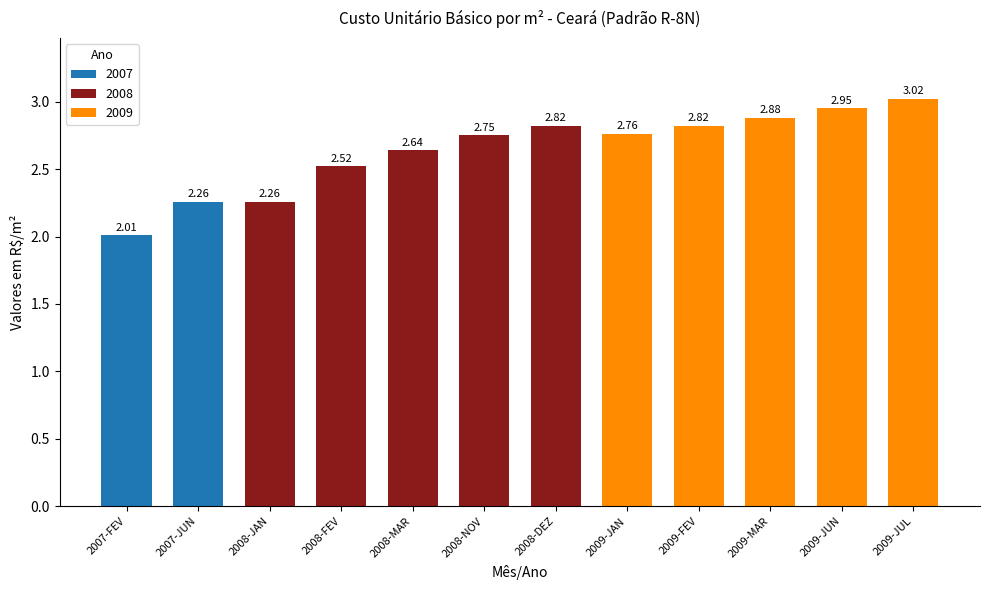

What is the ratio of the value at 2008-NOV to the value at 2009-JAN?

1.0